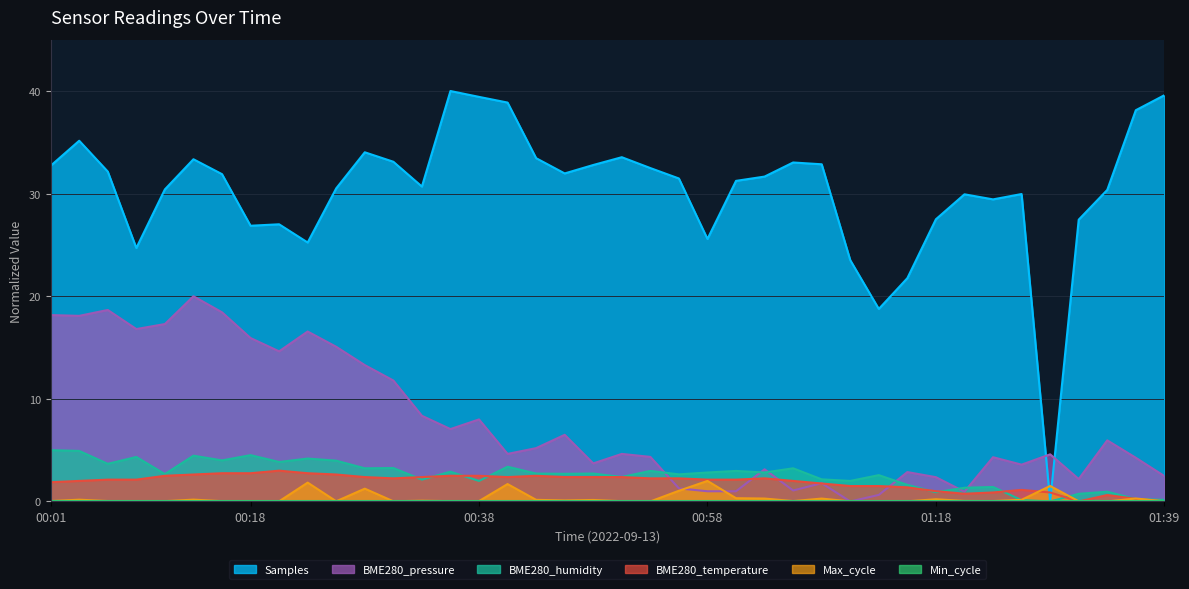

Which series has the largest total across all categories?

Samples